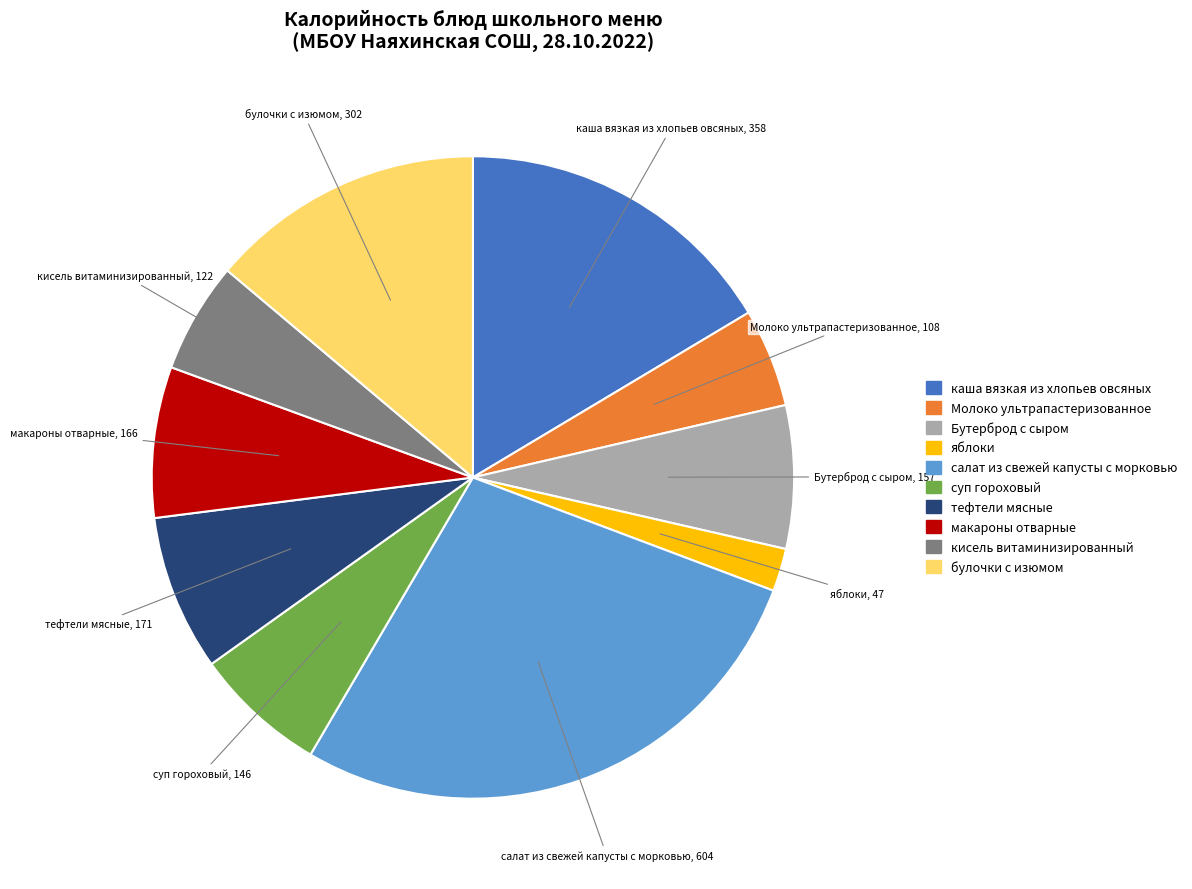

How many segments does this pie chart have?

10